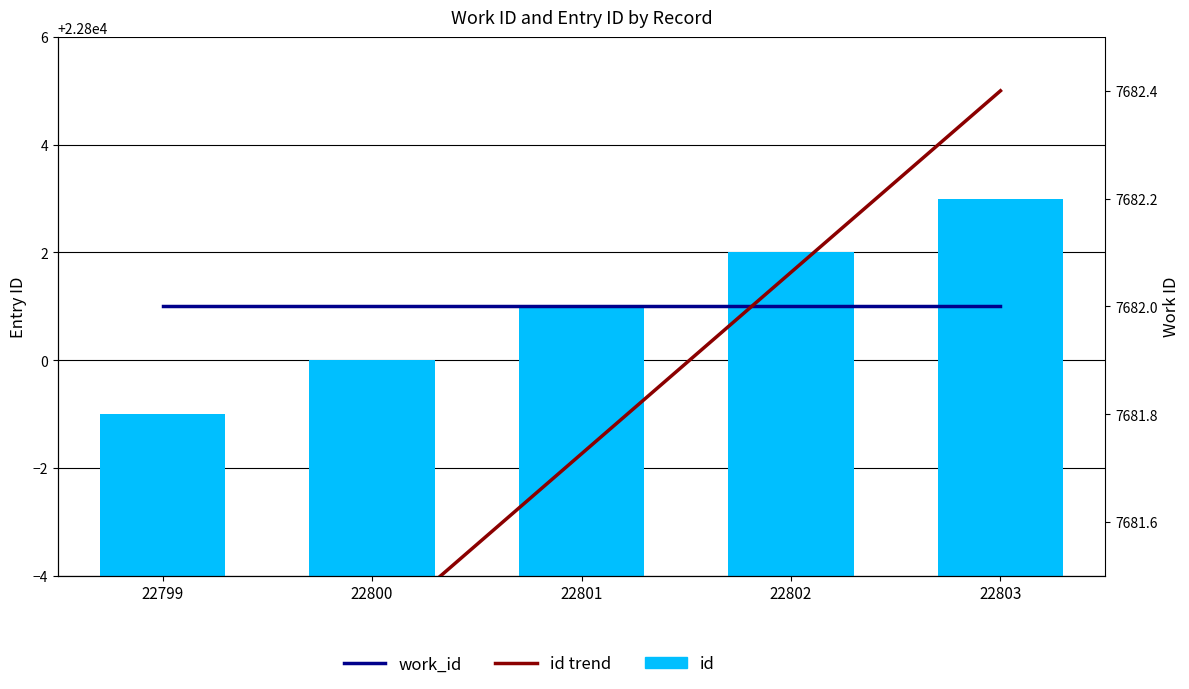

What is the maximum value shown in the chart?

22803.0